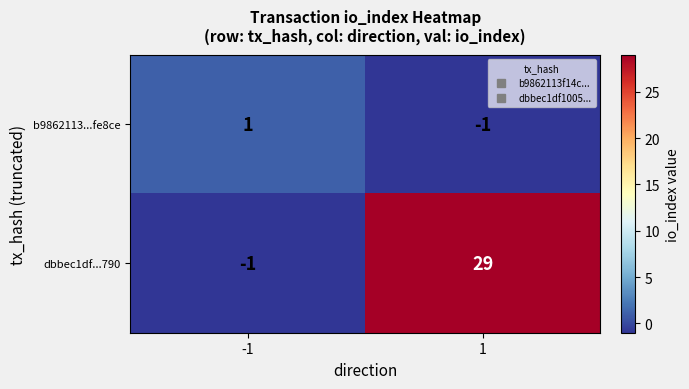

Which series has the largest total across all categories?

dbbec1df...790